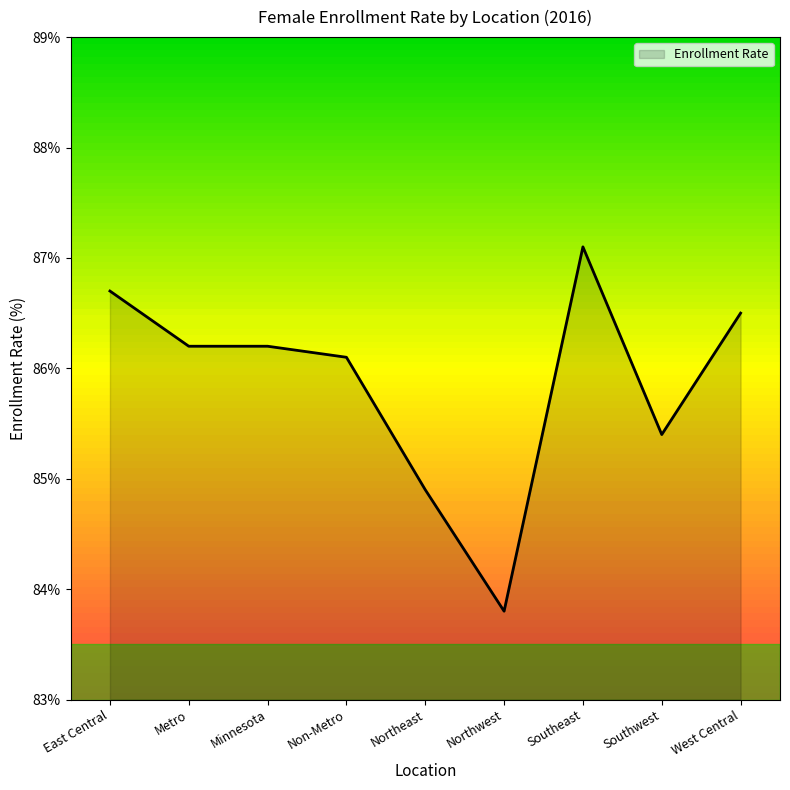

What is the label of the 7th point from the right?

Minnesota